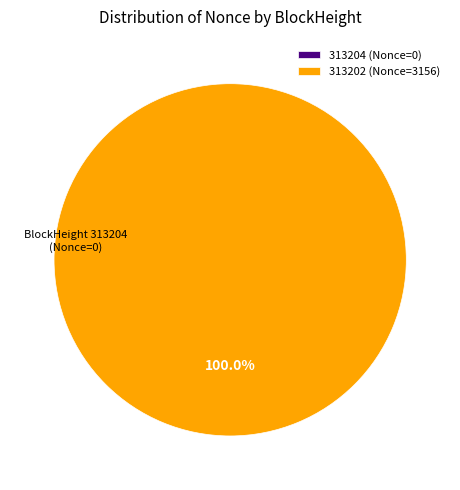

How many slices are in this pie chart?

2